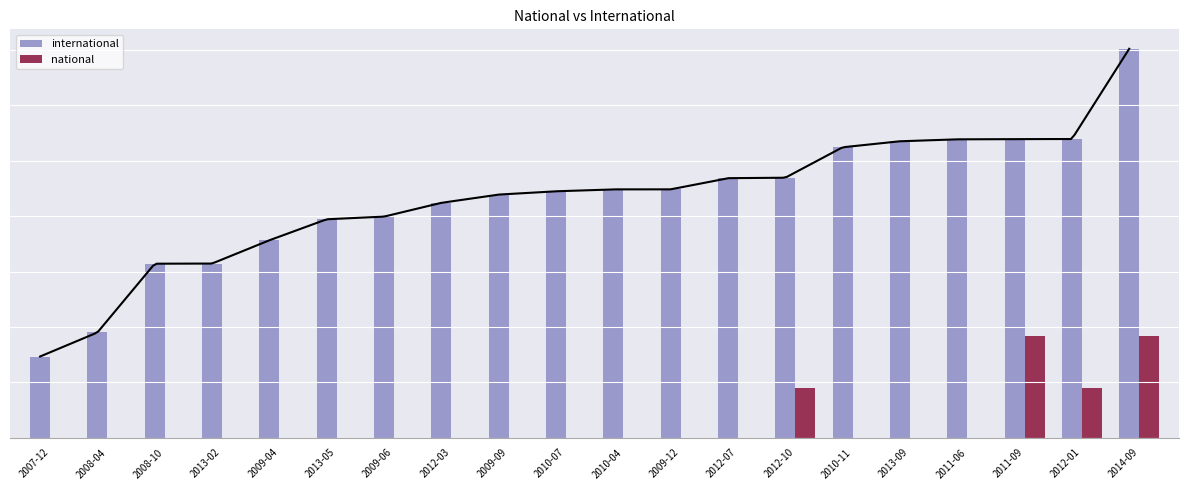

Which series changed the most between 2009-04 and 2013-09?

international